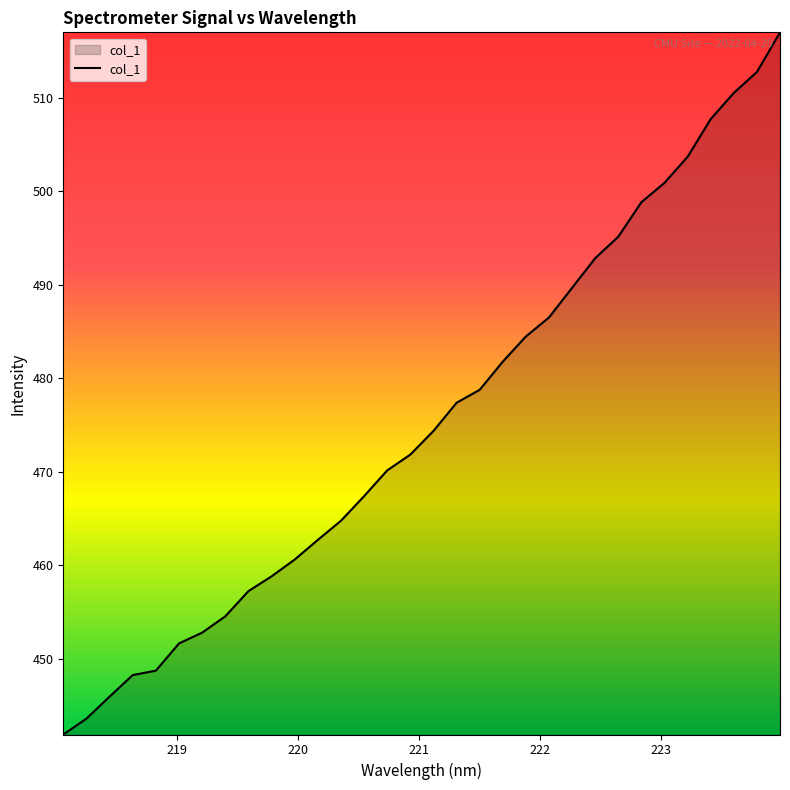

How many lines are shown in the chart?

1